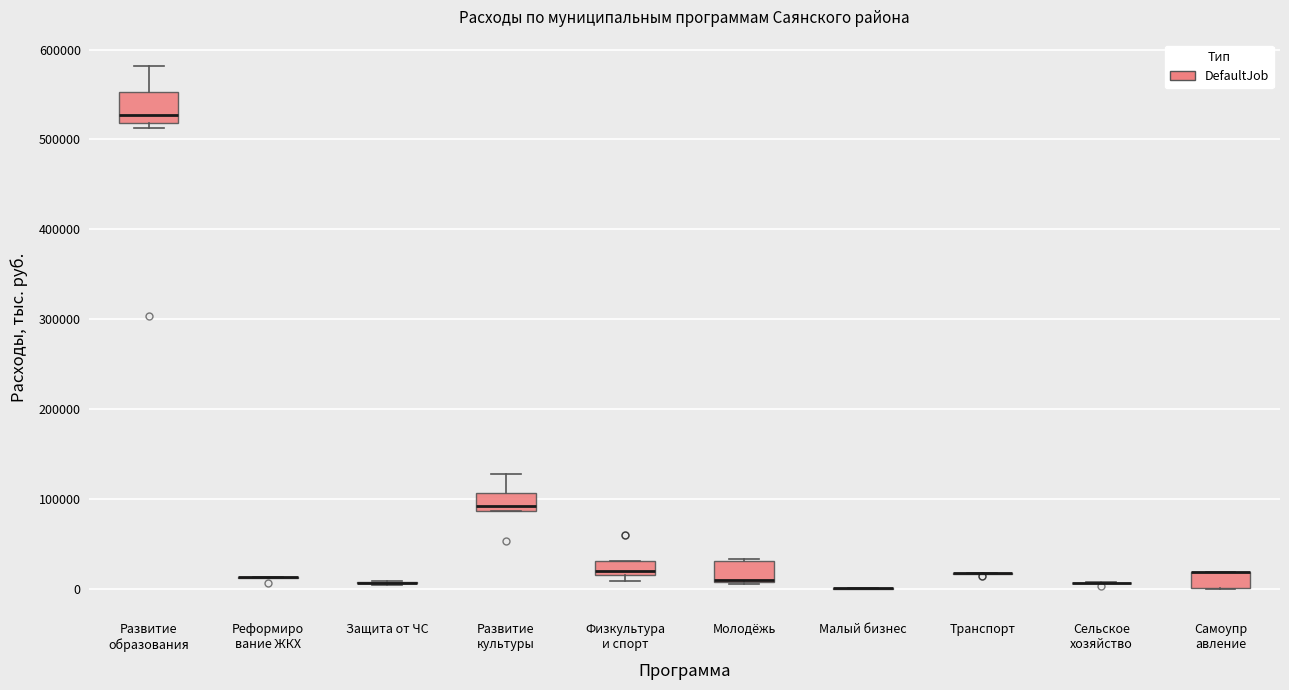

Reading left to right, transcribe this box plot: for each box, give where its median line is, the range the box spans, and where its two whiskers end, as read against the y-axis. The values are not printed on the chart, so give them approximately, as read against the axis.

Развитие образования: median 530000, box 520000 to 550000, whiskers 510000 to 580000
Реформиро вание ЖКХ: box collapsed to a line at 10000, whiskers 10000 to 10000
Защита от ЧС: box collapsed to a line at 10000, whiskers 0 to 10000
Развитие культуры: median 90000 (just above the box's lower edge), box 90000 to 110000, whiskers 90000 to 130000
Физкультура и спорт: median 20000, box 10000 to 30000, whiskers 10000 (just below the box's lower edge) to 30000
Молодёжь: median 10000 (drawn on the box's lower edge), box 10000 to 30000, whiskers 0 to 30000
Малый бизнес: box collapsed to a line at 0, whiskers 0 to 0
Транспорт: box collapsed to a line at 20000, whiskers 20000 to 20000
Сельское хозяйство: box collapsed to a line at 10000, whiskers 10000 to 10000
Самоупр авление: median 20000 (drawn on the box's upper edge), box 0 to 20000, whiskers 0 to 20000